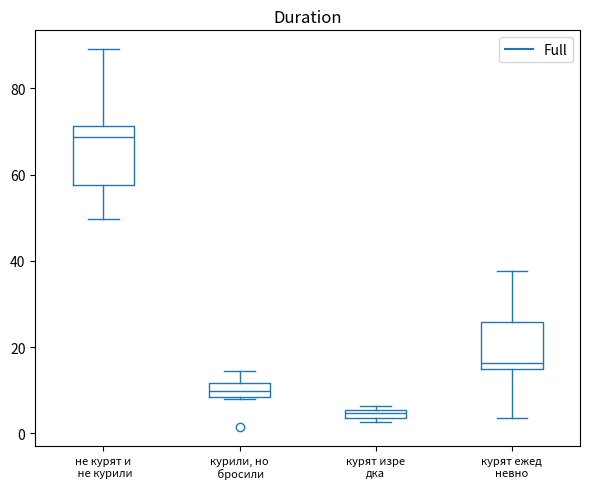

Comparing the boxes themselves (not the whiskers), which one is the tallest?

не курят и не курили